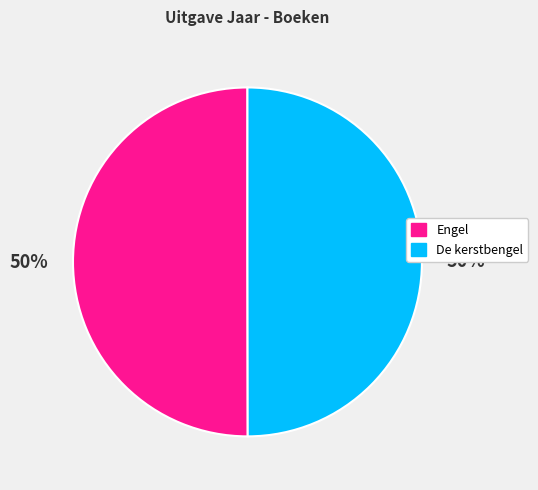

What is the ratio of the value at De kerstbengel to the value at Engel?

1.0